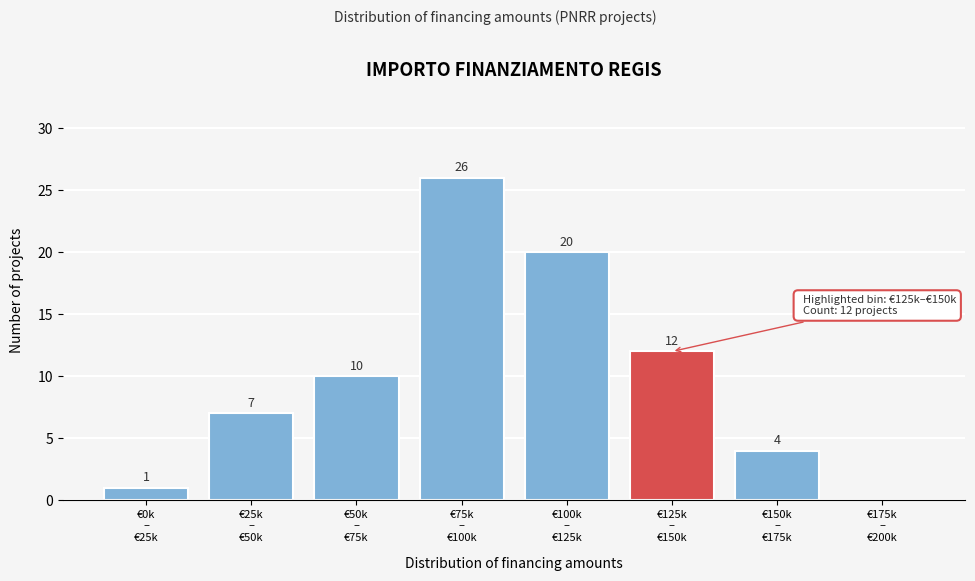

What is the sum of all values?

80